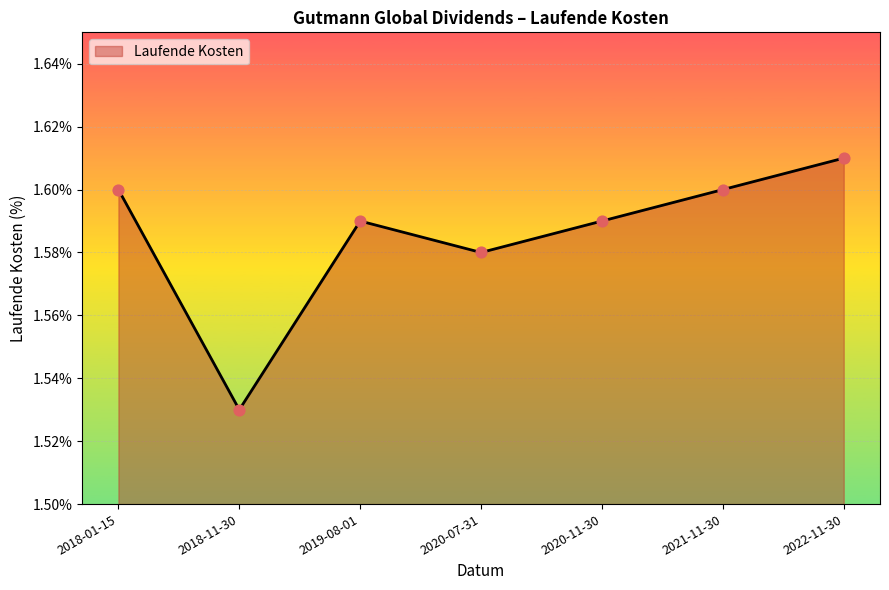

Between 2020-07-31 and 2019-08-01, which is larger?

2019-08-01